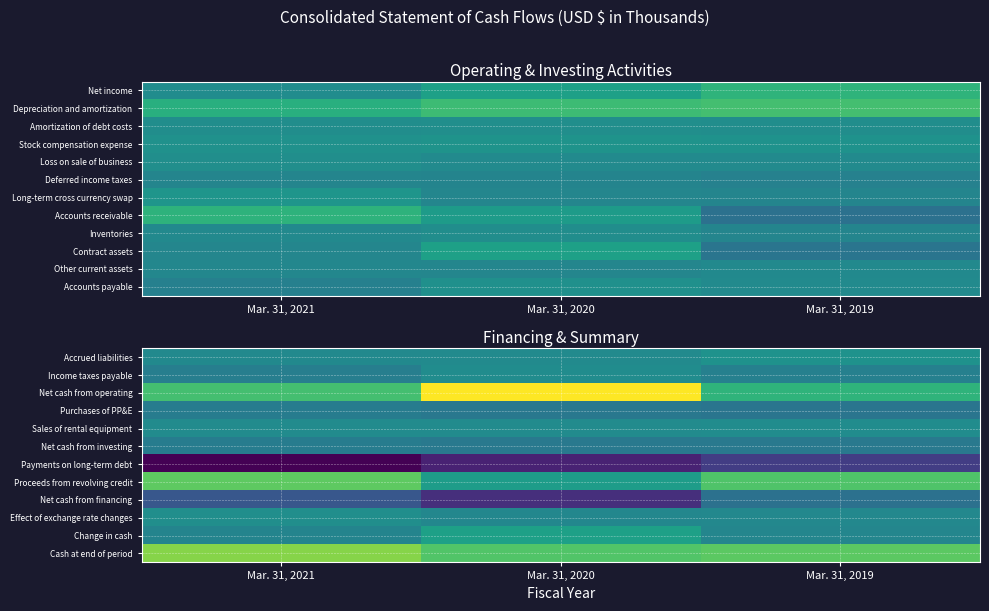

True or false: Payments on long-term debt has a value of -64963 at Mar. 31, 2021.

True